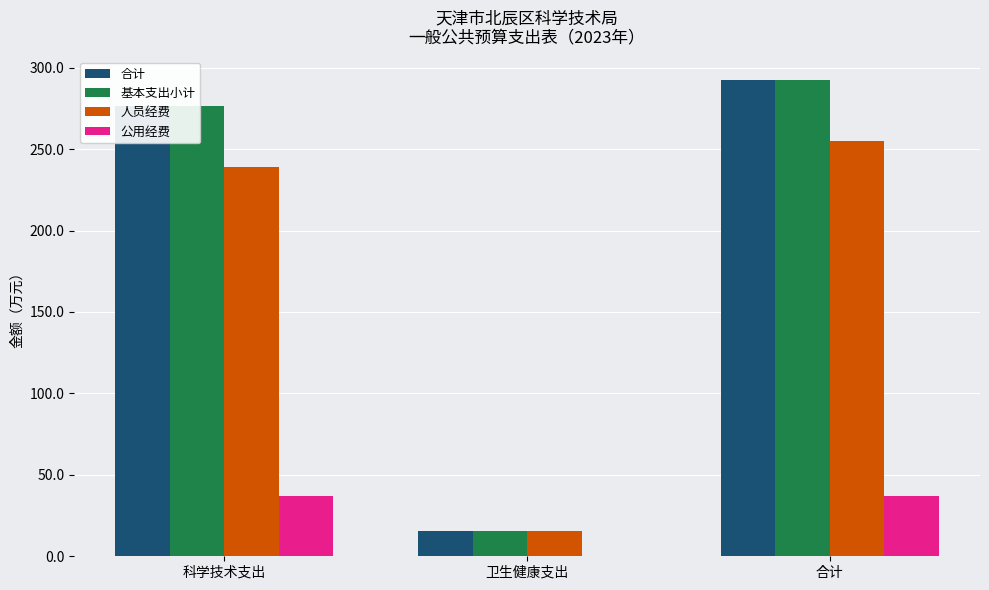

The 合计 series shows 468.2 at 科学技术支出. True or false?

False